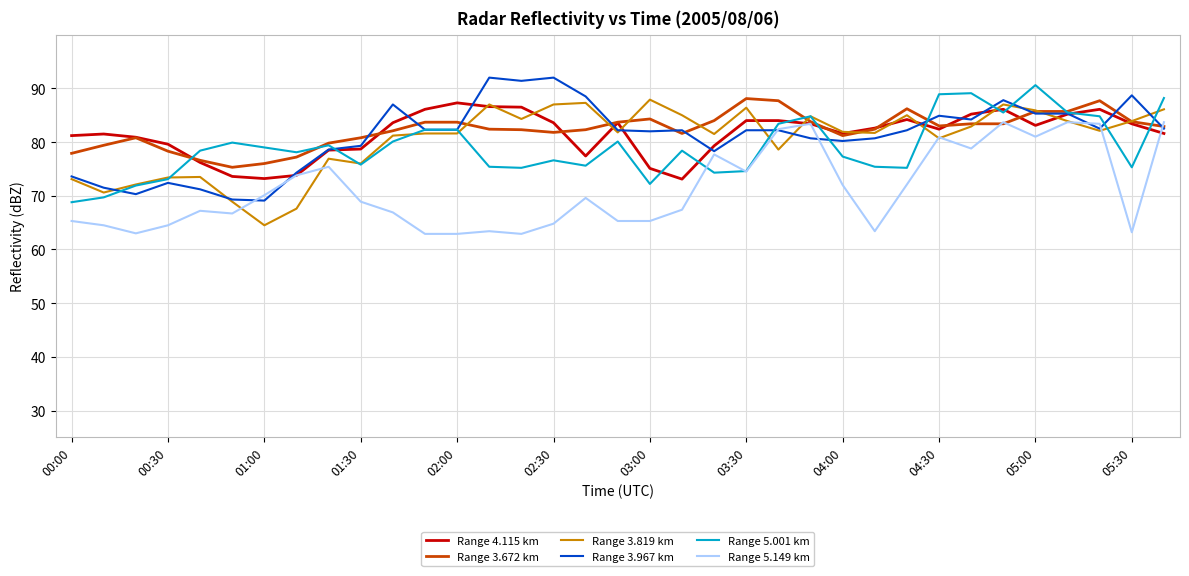

What is the maximum value for Range 5.001 km?

90.6